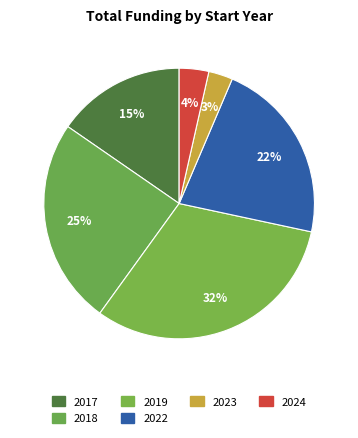

What is the largest slice in the pie chart?

2019